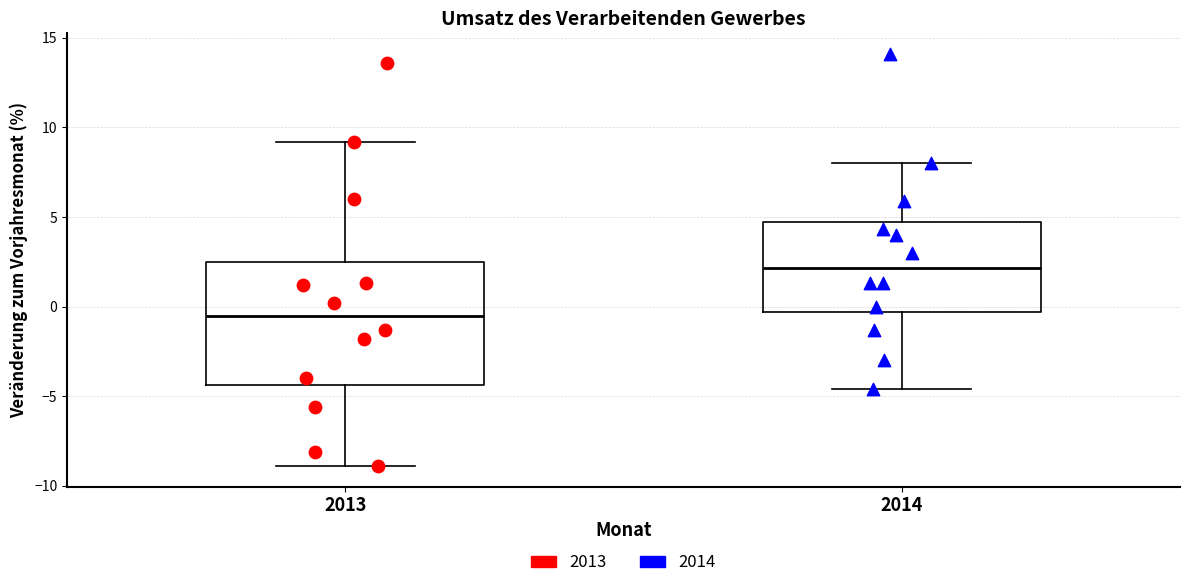

Reading left to right, read every box against the y-axis: the position of its median line, the range the box covers, and the ends of its whiskers. The values are not printed on the chart, so give them approximately, as read against the axis.

2013: median -0.5, box -4.5 to 2.5, whiskers -9.0 to 9.0
2014: median 2.0, box -0.5 to 4.5, whiskers -4.5 to 8.0